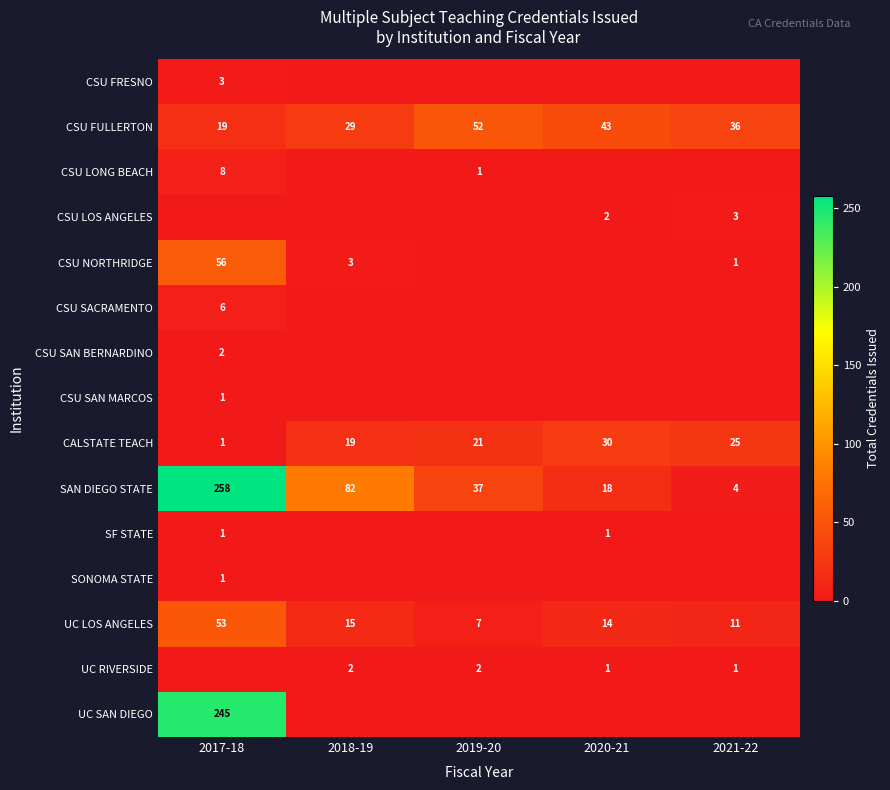

The UC LOS ANGELES series shows 10 at 2018-19. True or false?

False